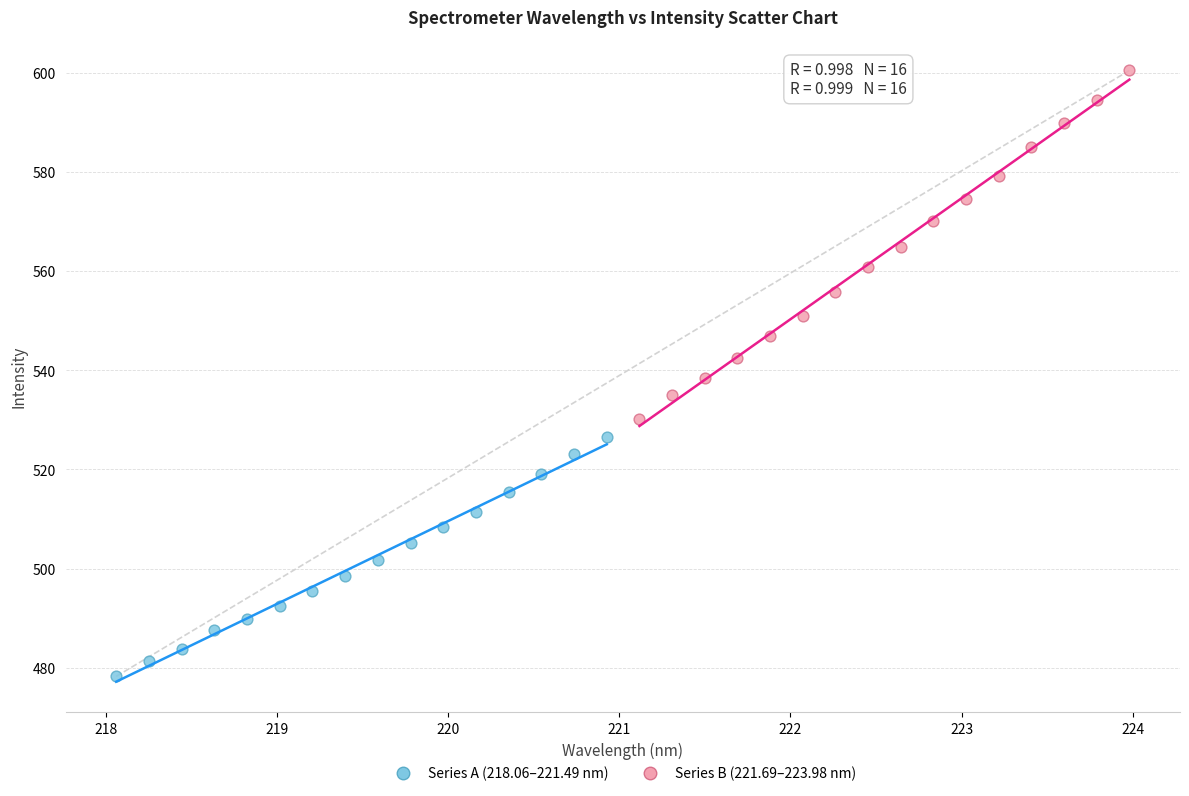

Which series contains the lowest Y value?

Series A (218.06–221.49 nm)